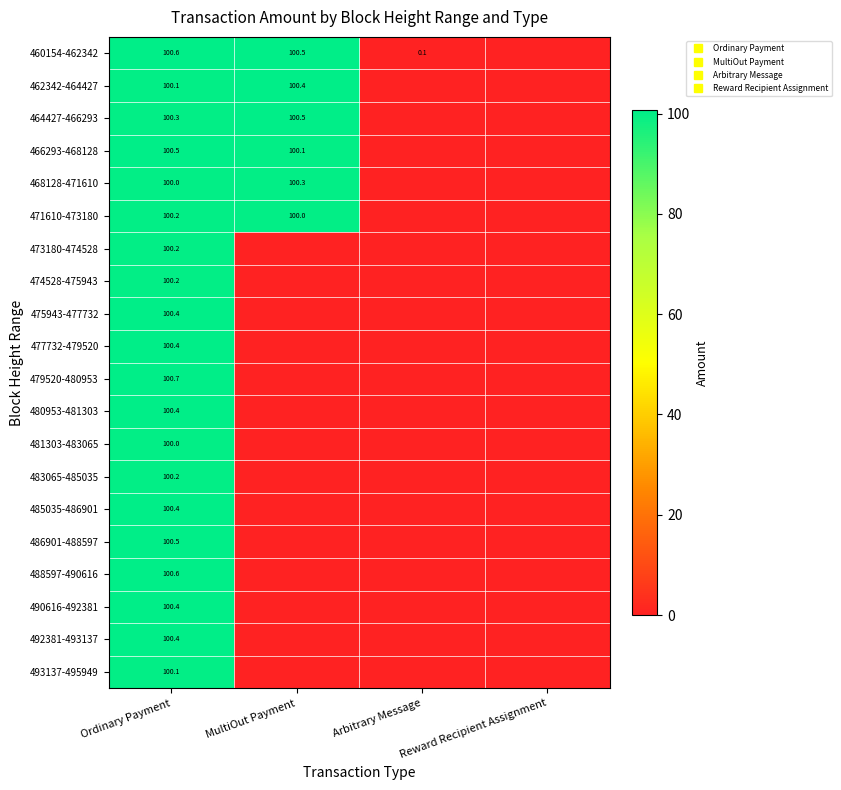

Which series changed the most between Ordinary Payment and Reward Recipient Assignment?

479520-480953